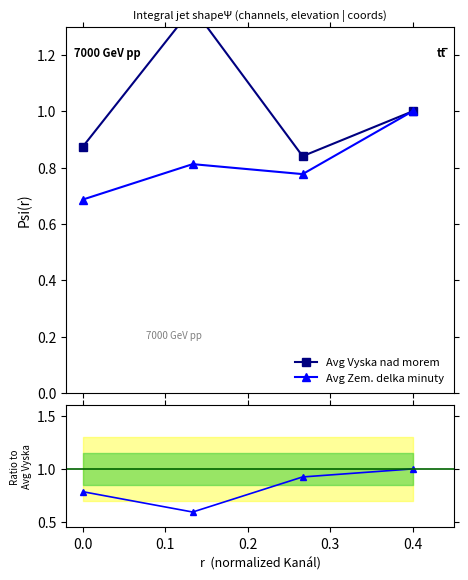

What is the maximum value for Avg Zem. delka minuty?

1.0